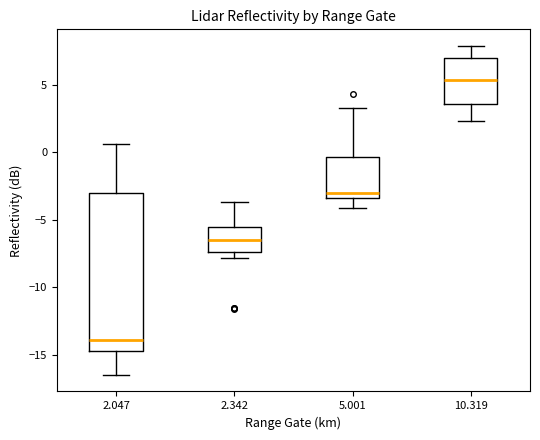

Comparing the boxes themselves (not the whiskers), which one is the tallest?

2.047